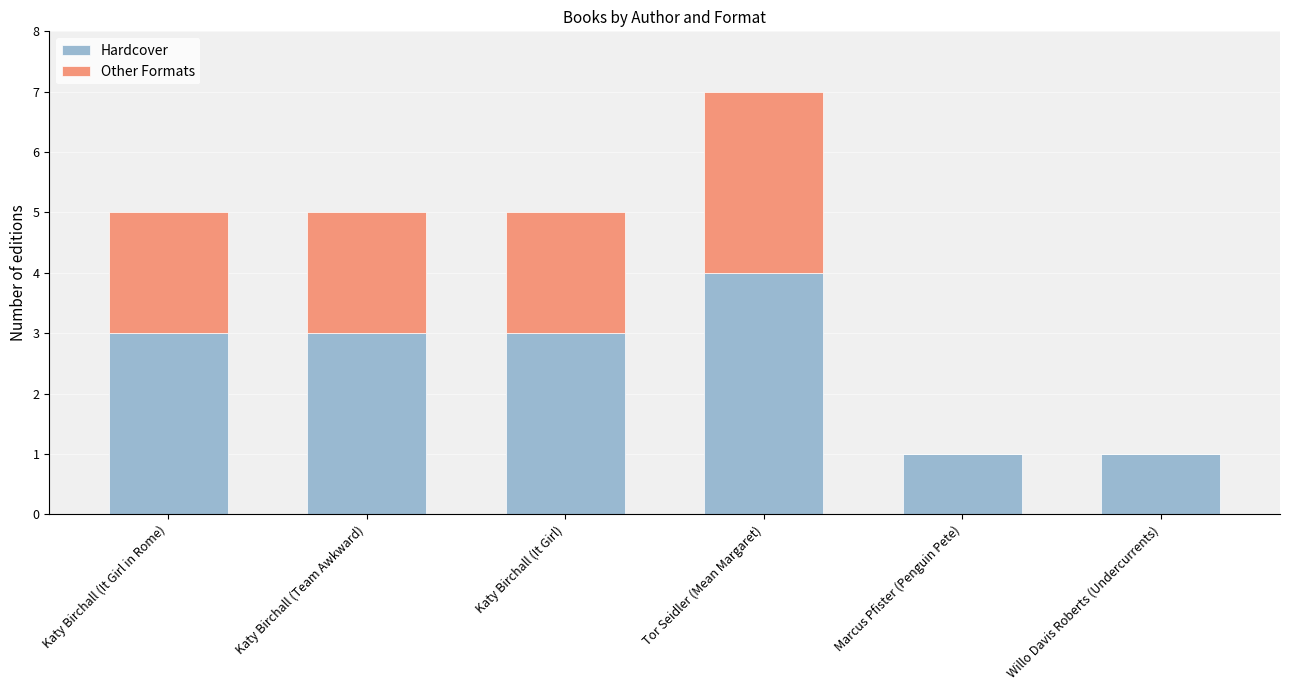

Reading left to right, list the values for the Hardcover series.

Katy Birchall (It Girl in Rome)=3	Katy Birchall (Team Awkward)=3	Katy Birchall (It Girl)=3	Tor Seidler (Mean Margaret)=4	Marcus Pfister (Penguin Pete)=1	Willo Davis Roberts (Undercurrents)=1